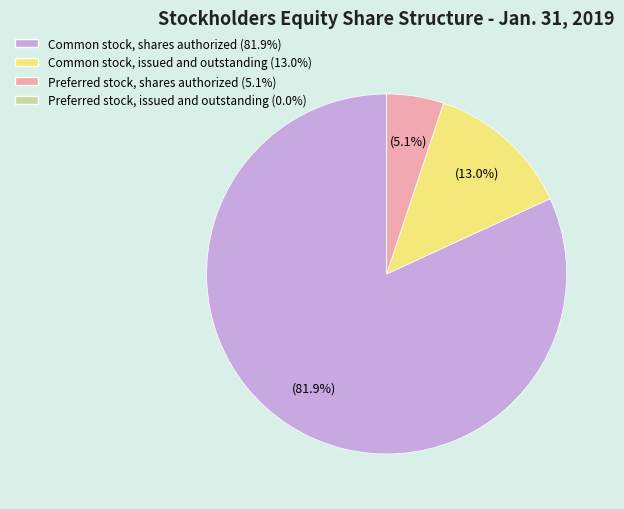

To the nearest percent, what is the average slice percentage?

25%